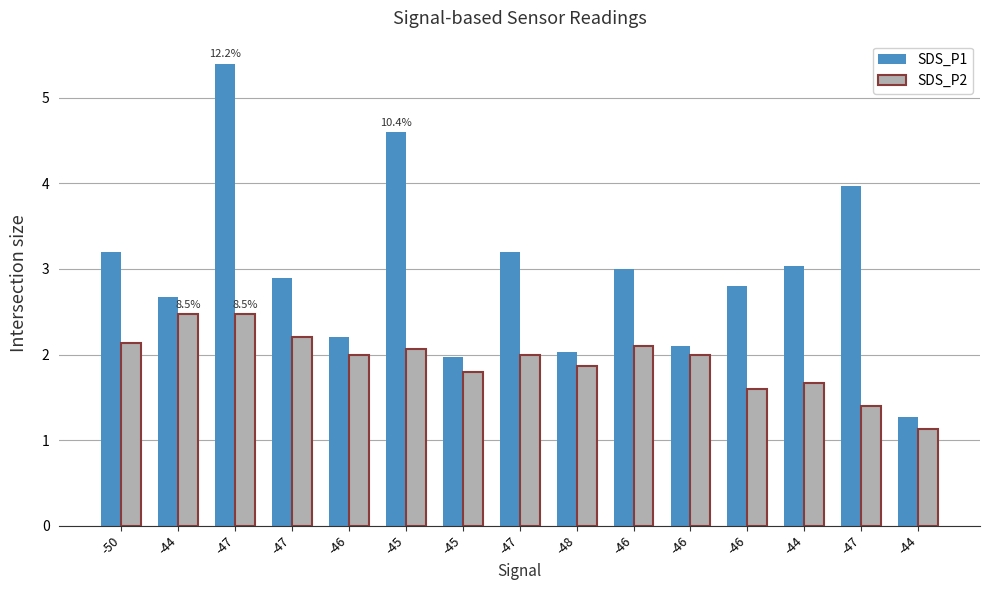

How many bars are there in total?

30